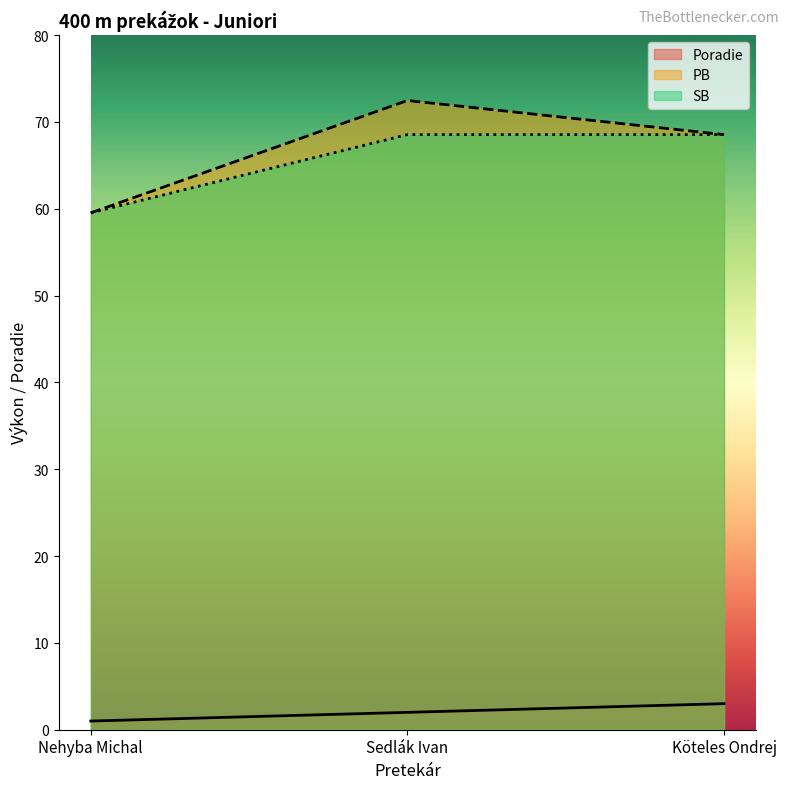

How many distinct data groups are displayed?

3